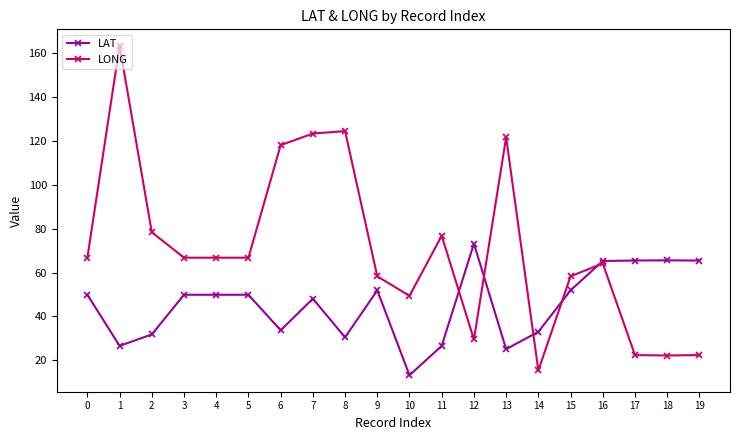

What is the lowest value of the LONG series?

15.4